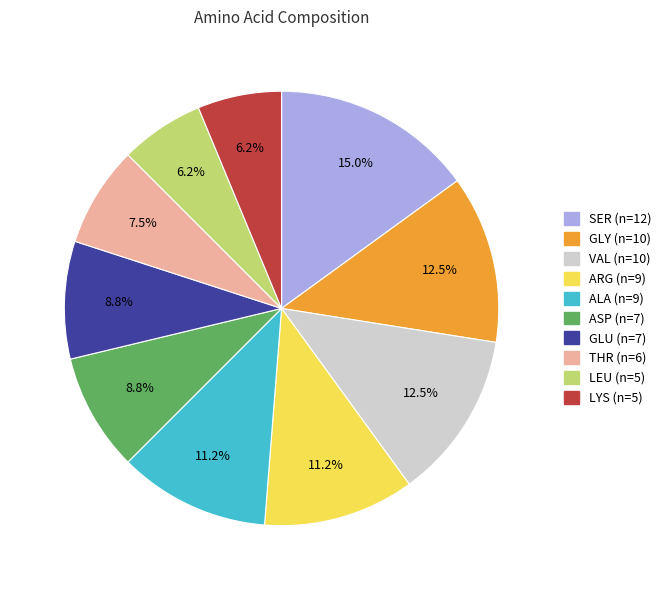

Is there any slice that represents more than half of the pie?

No